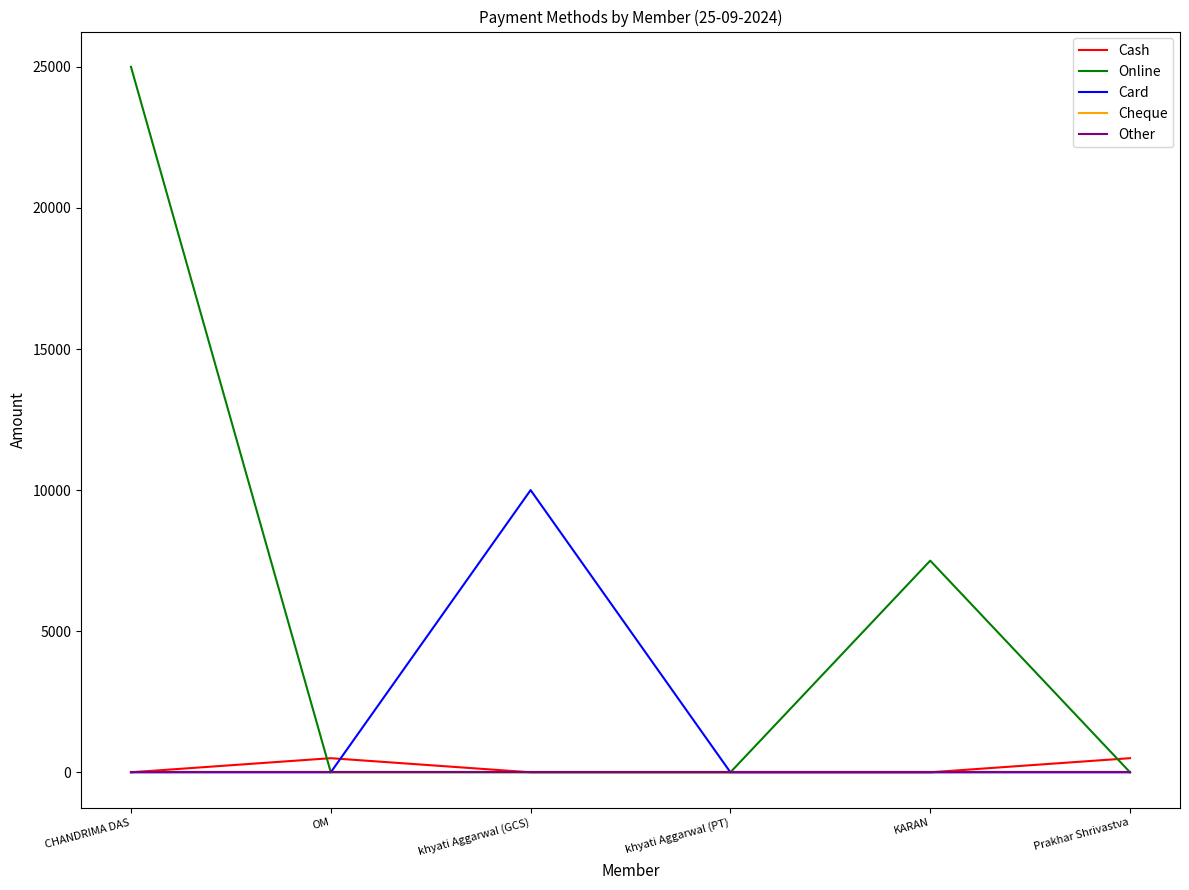

What is the total value across all series at khyati Aggarwal (GCS)?

10000